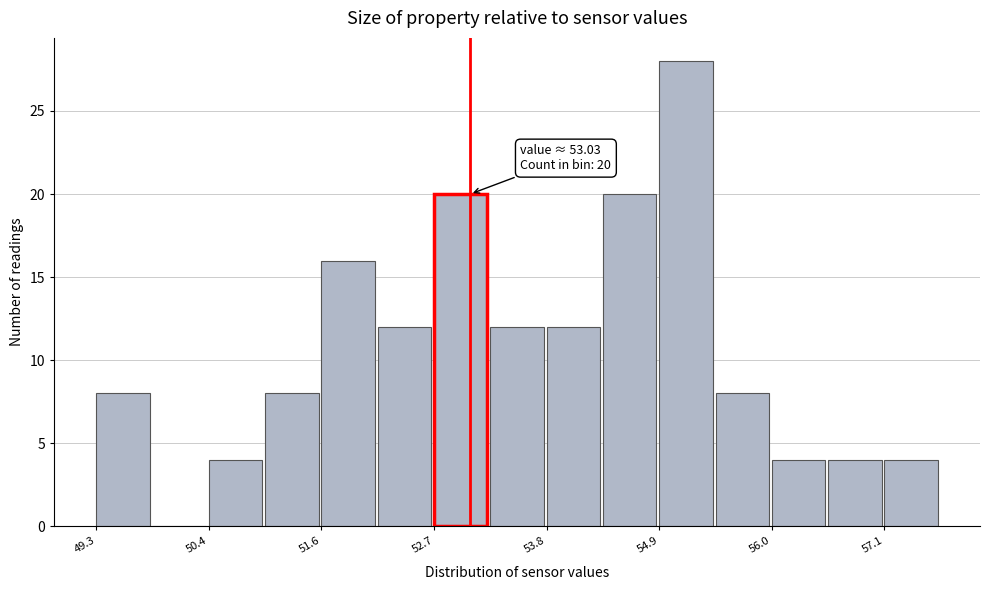

Around what value on the x-axis is the tallest bar? Give the approximate position of its centre, as read against the axis.

55.2